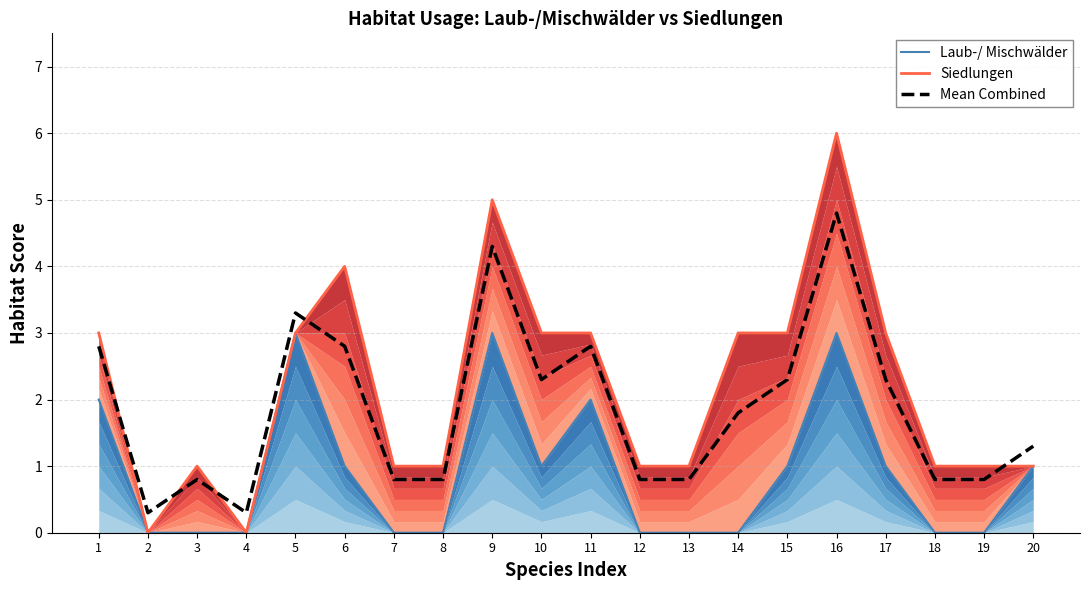

What are all the series names shown in the legend?

Laub-/ Mischwälder, Siedlungen, Mean Combined